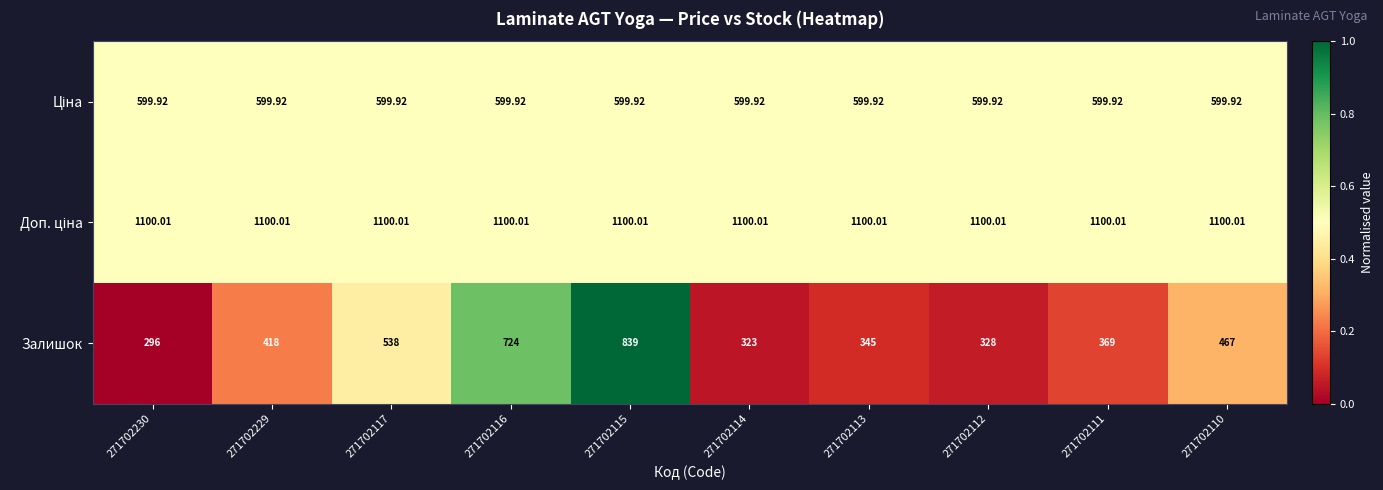

What is the total value across all series at 271702110?

2166.9